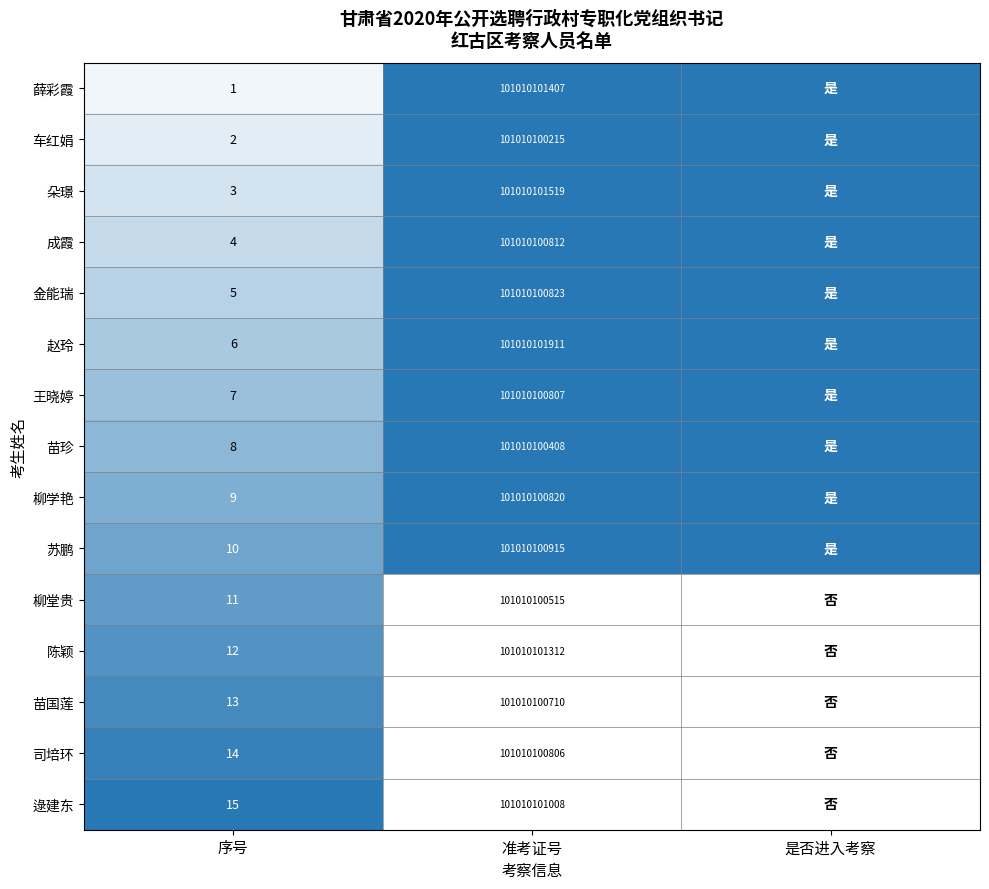

True or false: 赵玲 has a value of 101010101911 at 准考证号.

True